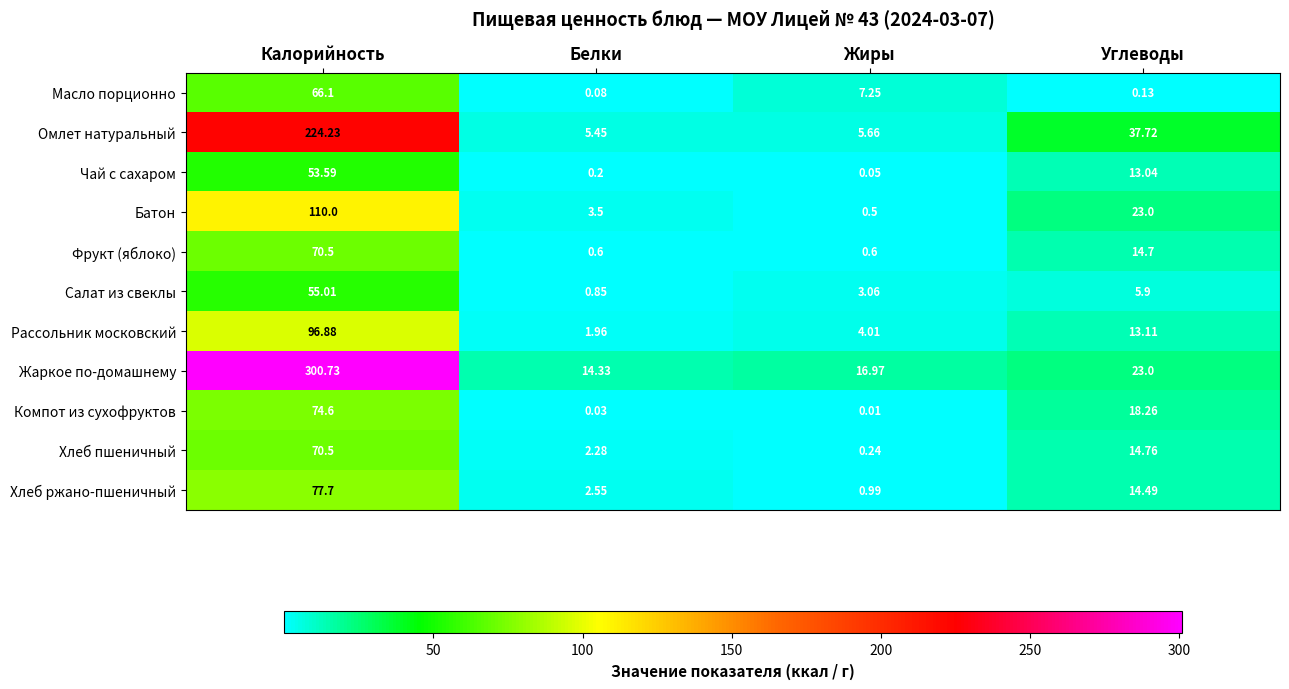

Which series has the largest total across all categories?

Жаркое по-домашнему